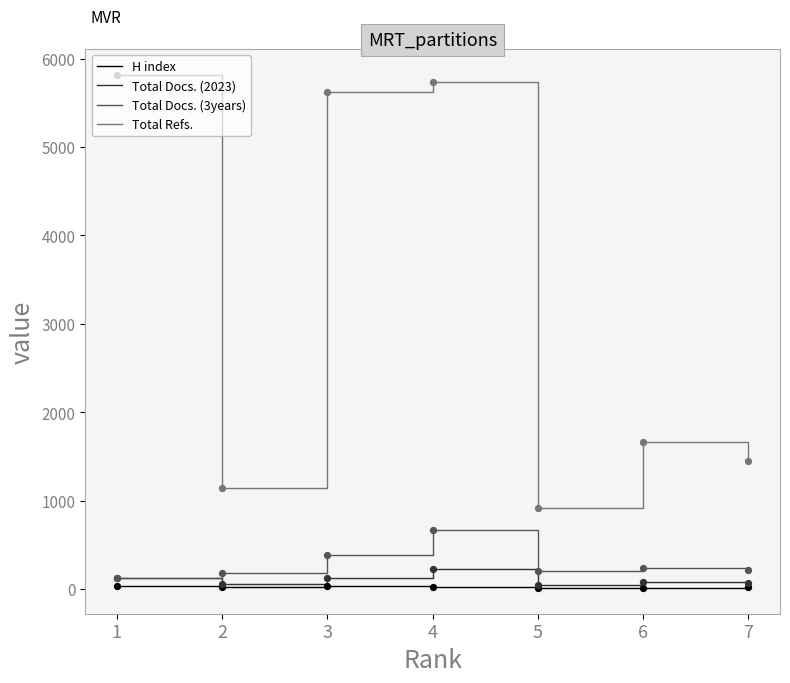

Which series has the widest spread of values?

Total Refs.